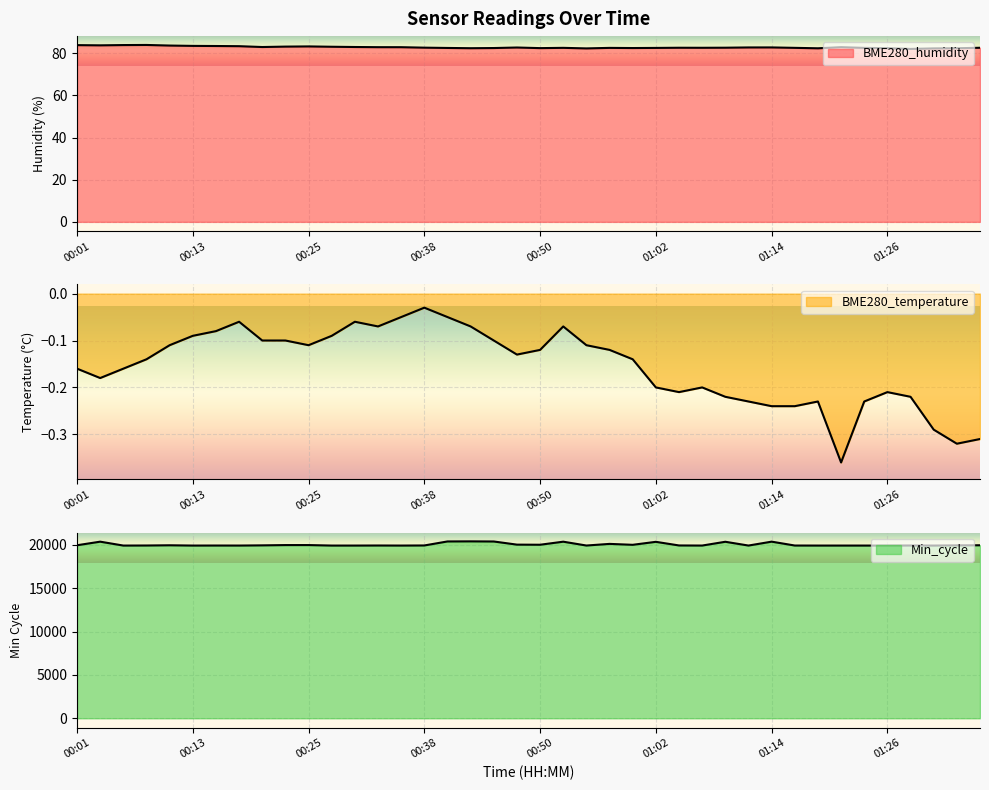

Rank the series by their maximum value, from highest to lowest.

Min_cycle, BME280_humidity, BME280_temperature